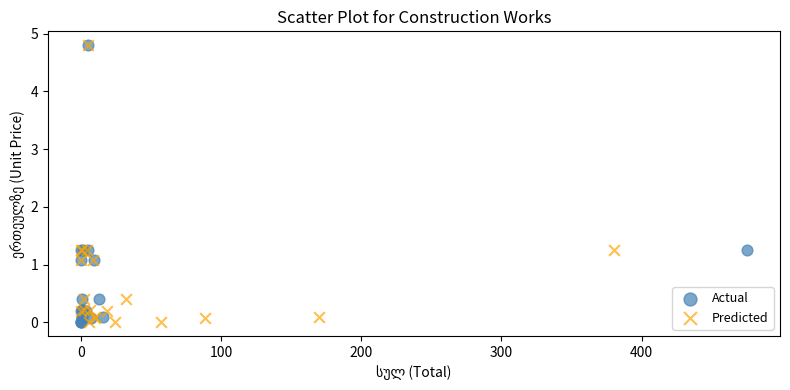

What are all the series names shown in the legend?

Actual, Predicted